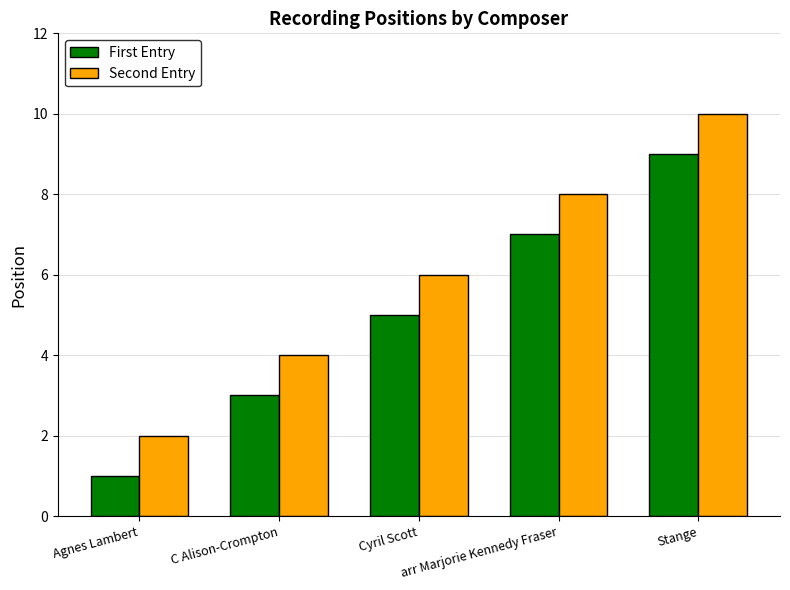

Does the chart contain any negative values?

No